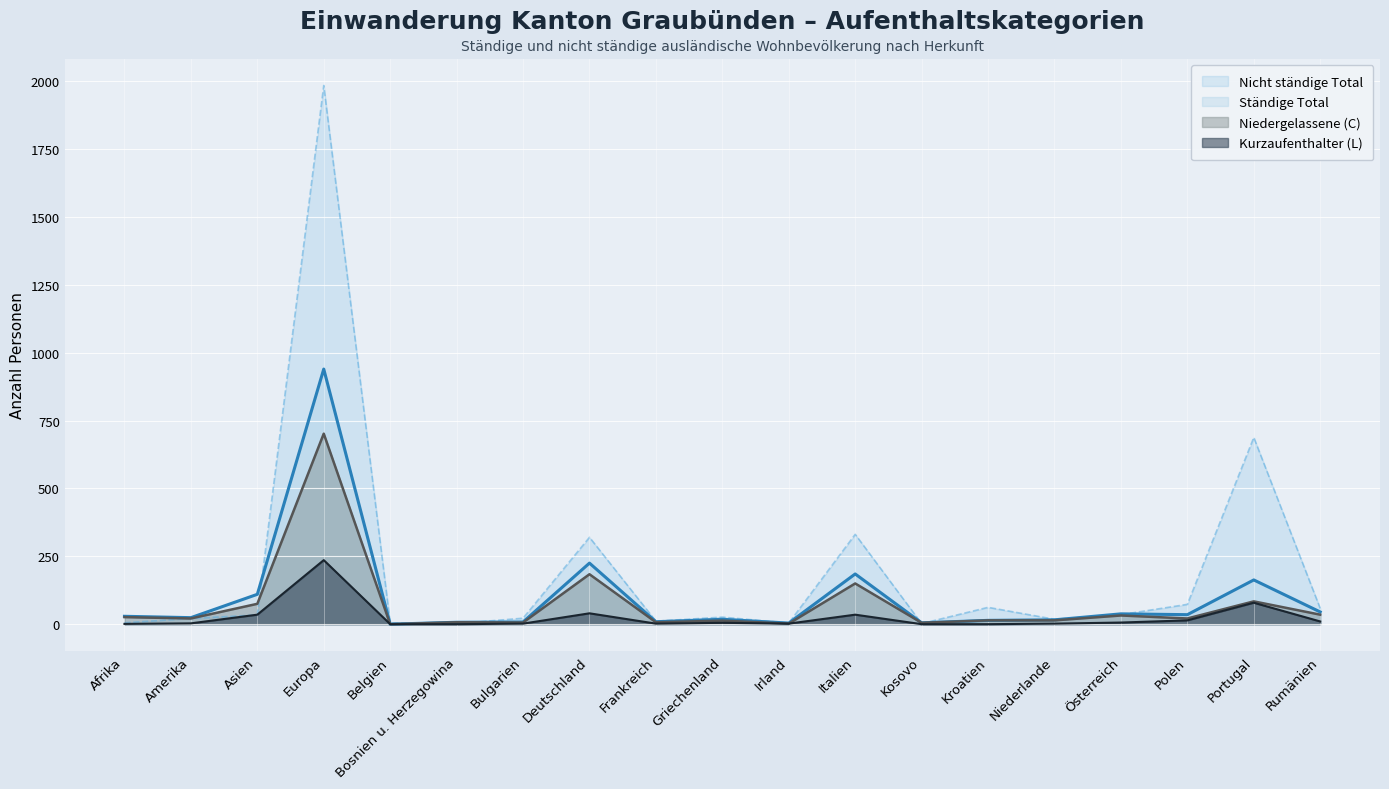

Where does the Niedergelassene (C) Total series first go above 21?

Afrika